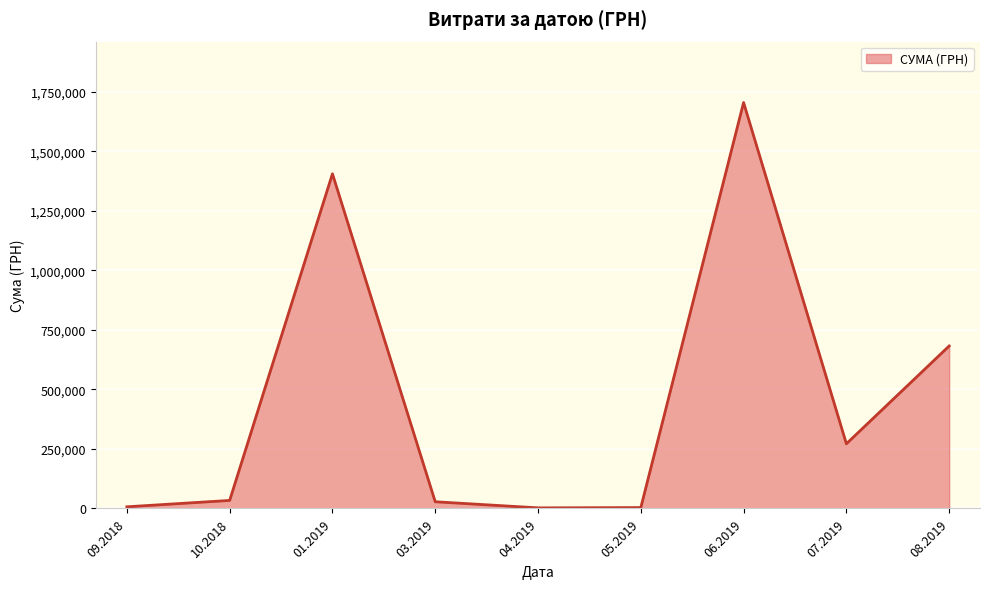

What is the difference between the maximum and minimum values?

1702035.8